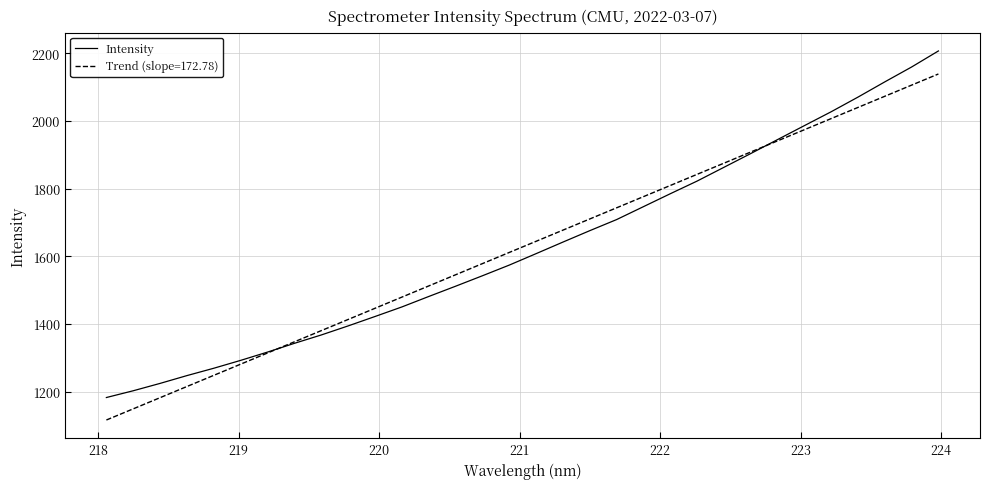

Count the number of data series in this chart.

2